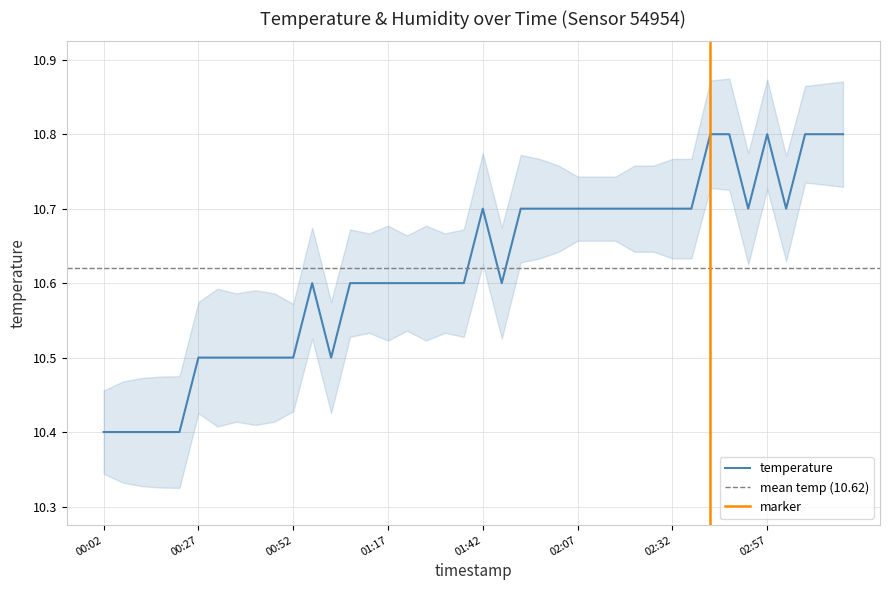

Which label corresponds to the largest value in the chart?

02:42